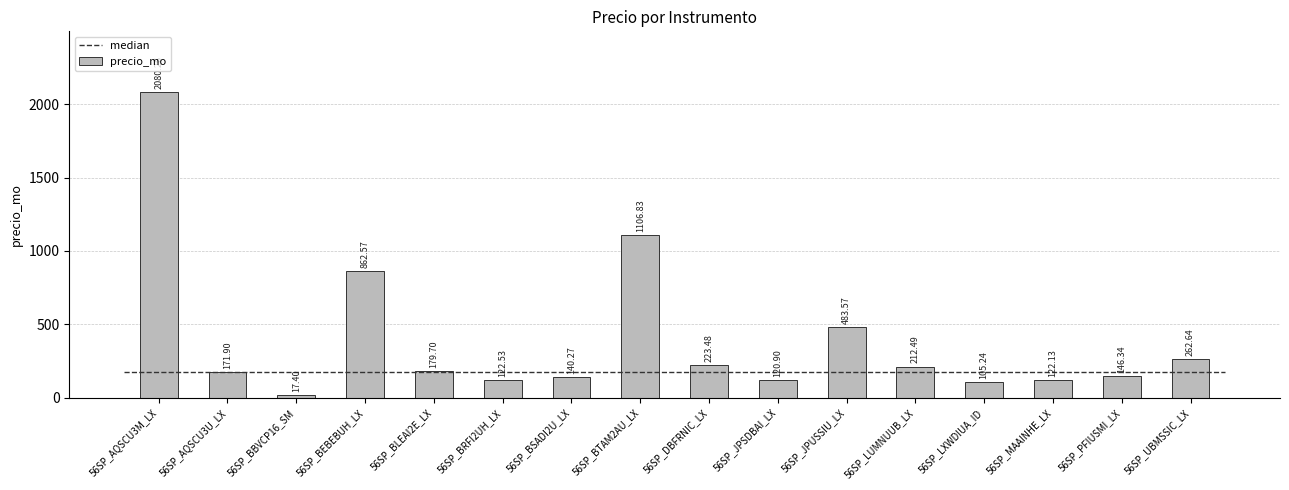

Does the chart contain any negative values?

No